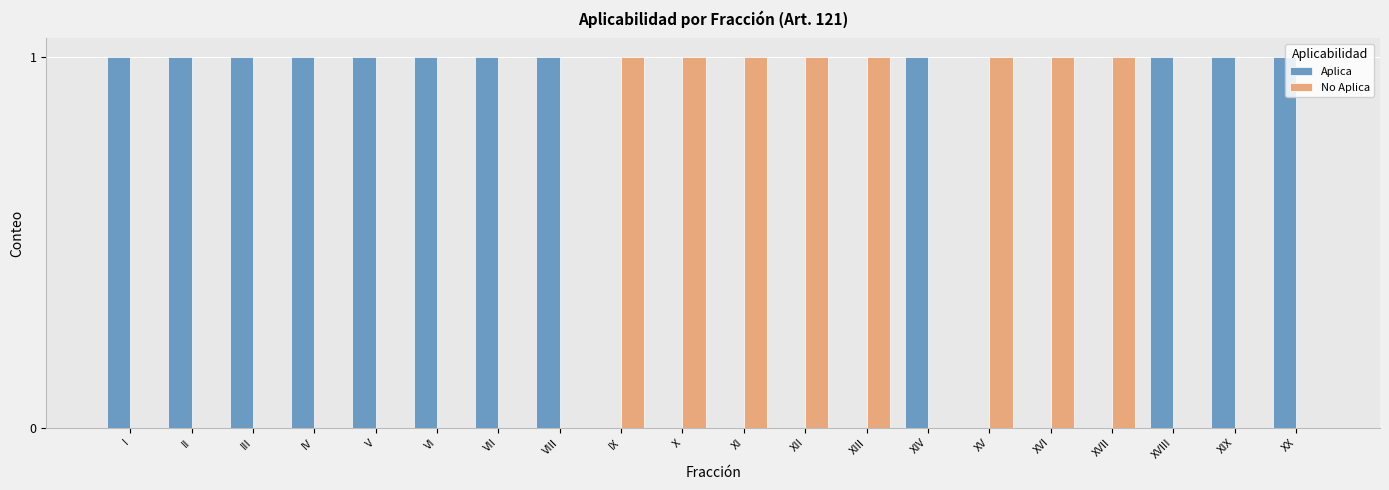

What are all the series names shown in the legend?

Aplica, No Aplica